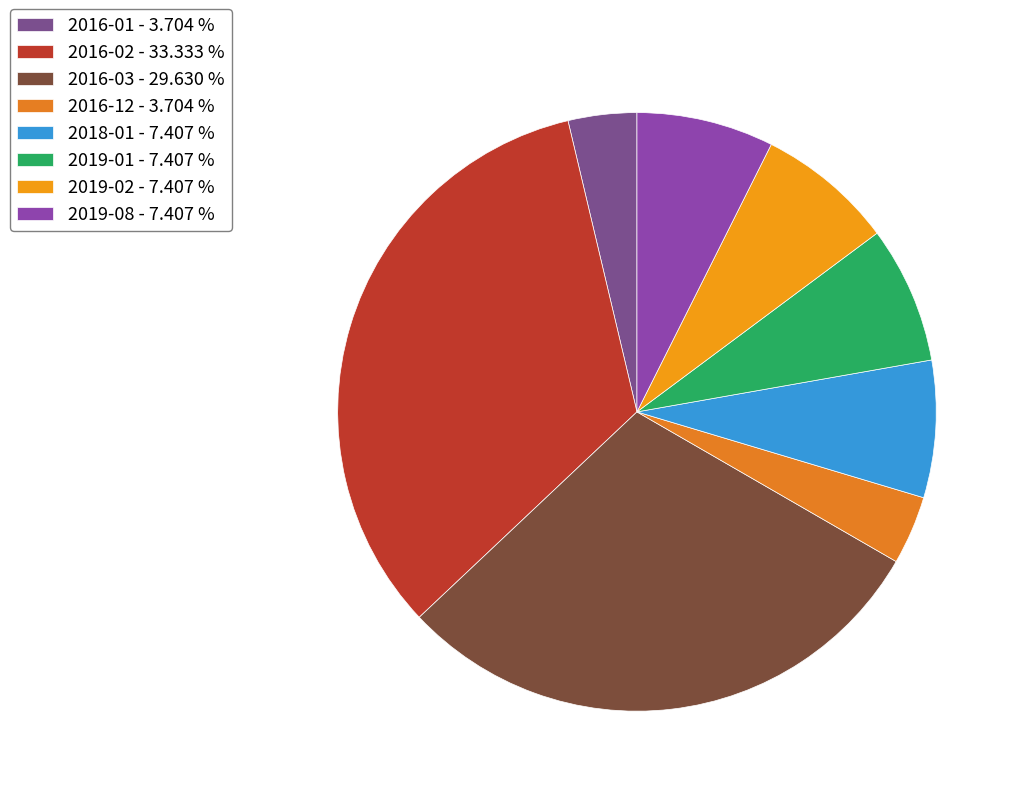

How many segments does this pie chart have?

8